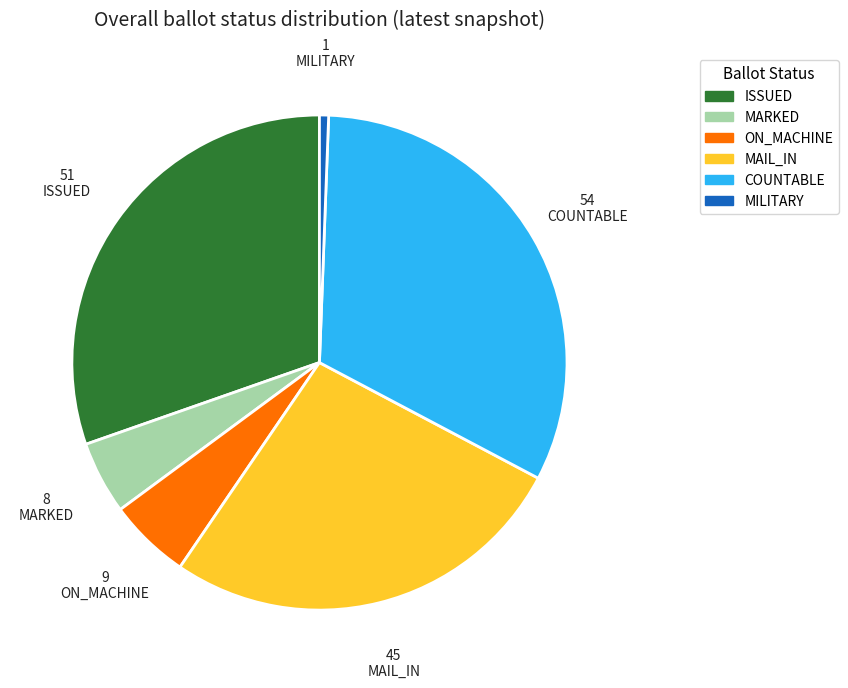

What is the smallest slice in the pie chart?

MILITARY